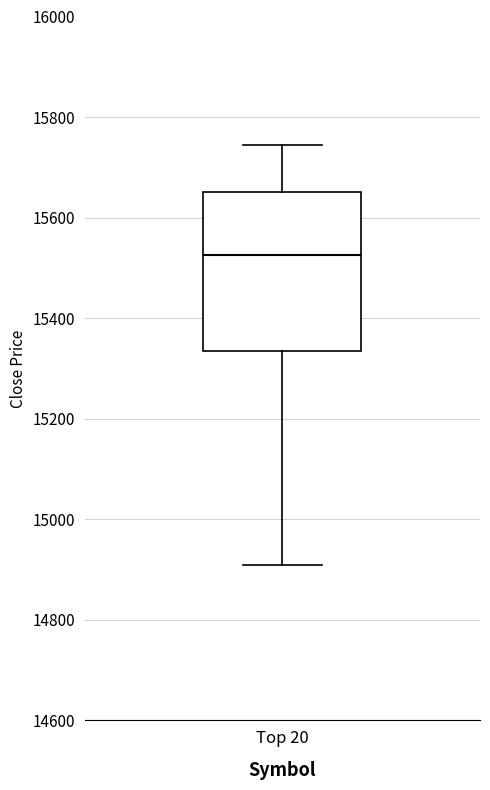

Transcribe this box plot: give where the median line is, the range the box spans, and where the two whiskers end, as read against the y-axis. The values are not printed on the chart, so give them approximately, as read against the axis.

median 15520, box 15340 to 15660, whiskers 14900 to 15740